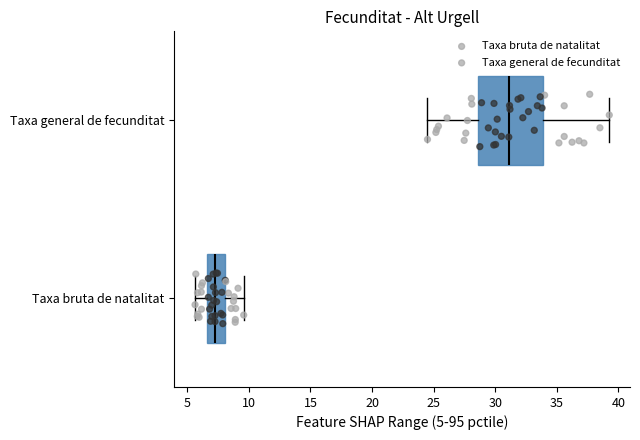

Reading bottom to top, read every box against the x-axis: the position of its median line, the range the box covers, and the ends of its whiskers. The values are not printed on the chart, so give them approximately, as read against the axis.

Taxa bruta de natalitat: median 7.5, box 6.5 to 8.0, whiskers 5.5 to 9.5
Taxa general de fecunditat: median 31.0, box 28.5 to 34.0, whiskers 24.5 to 39.5